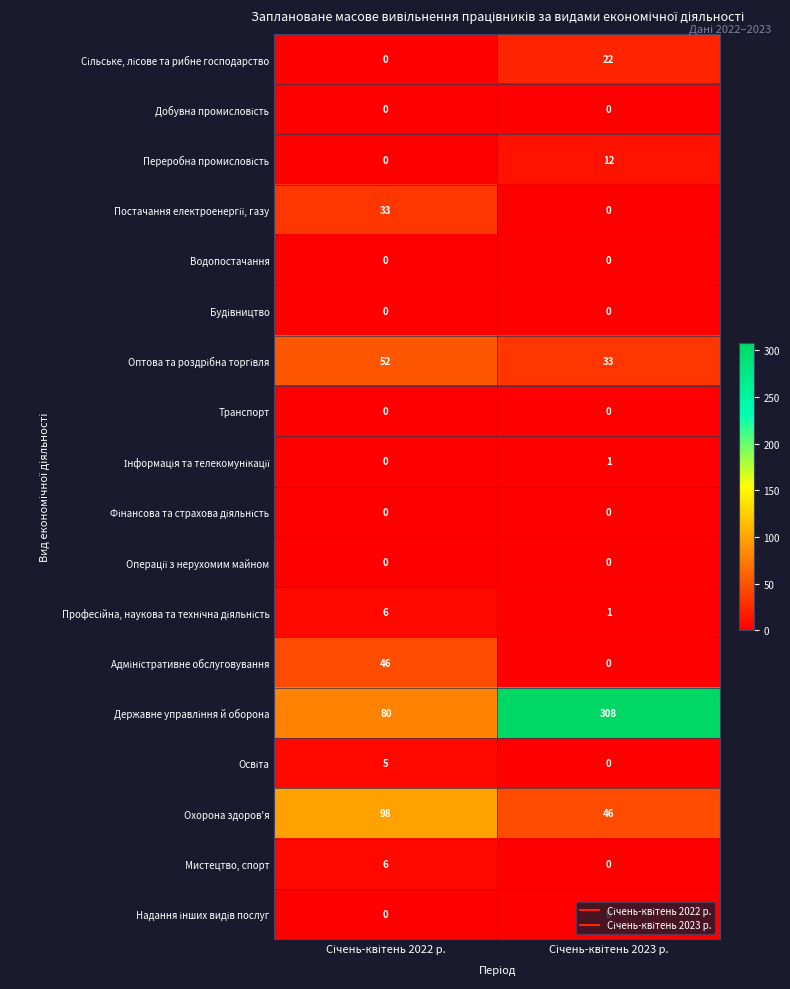

What is the maximum value for Мистецтво, спорт?

6